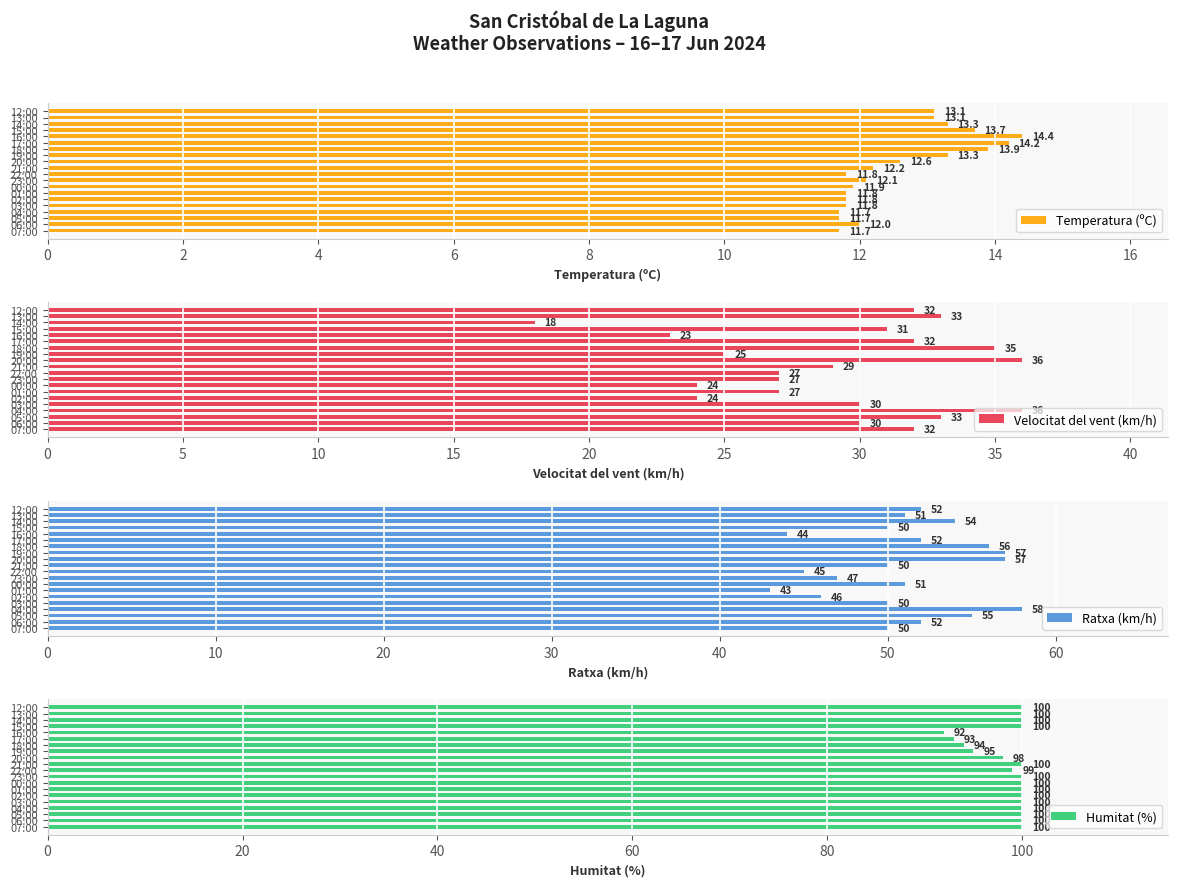

What is the average value of the Temperatura (ºC) series?

12.6